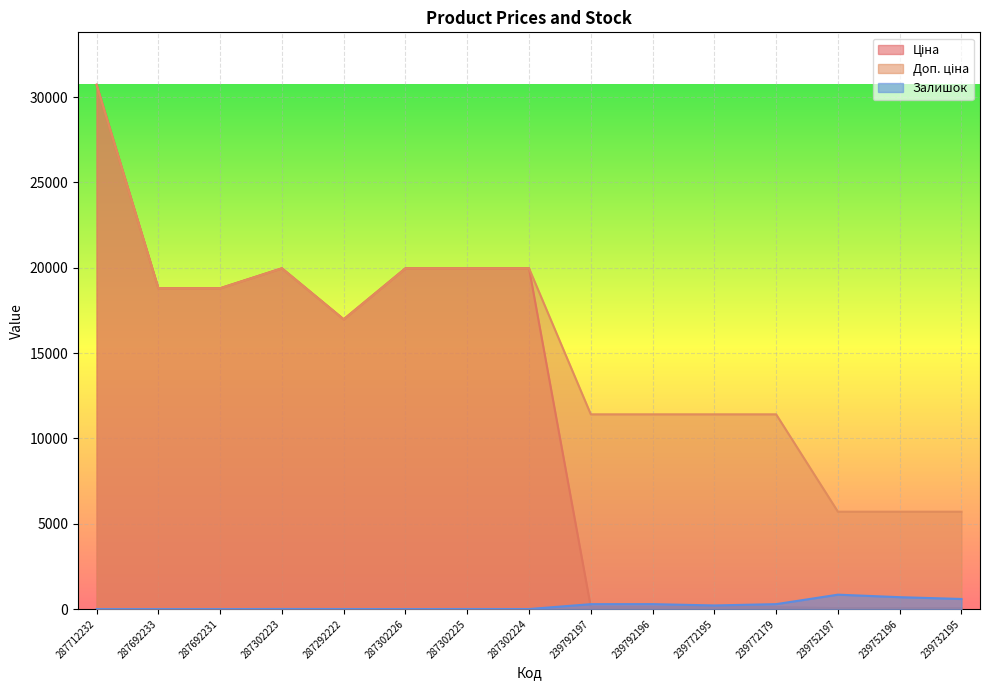

How many data points does each series have?

15